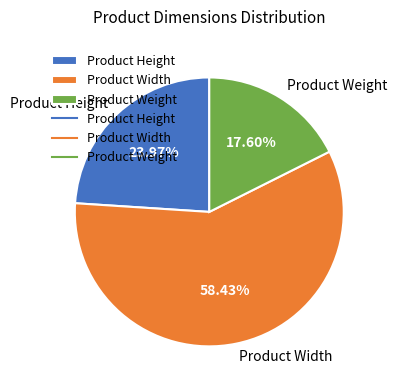

Which slice is the smallest?

Product Weight